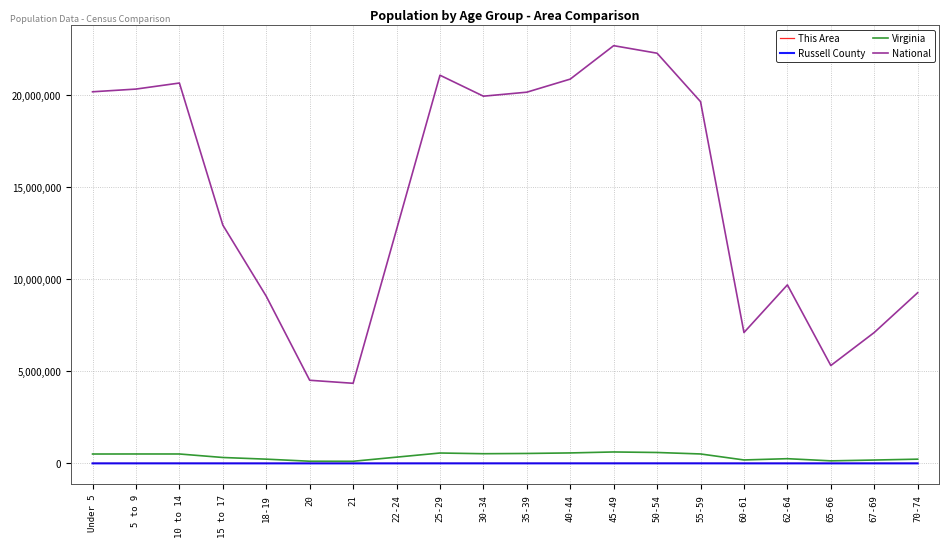

Which series has the largest range (max minus min)?

National